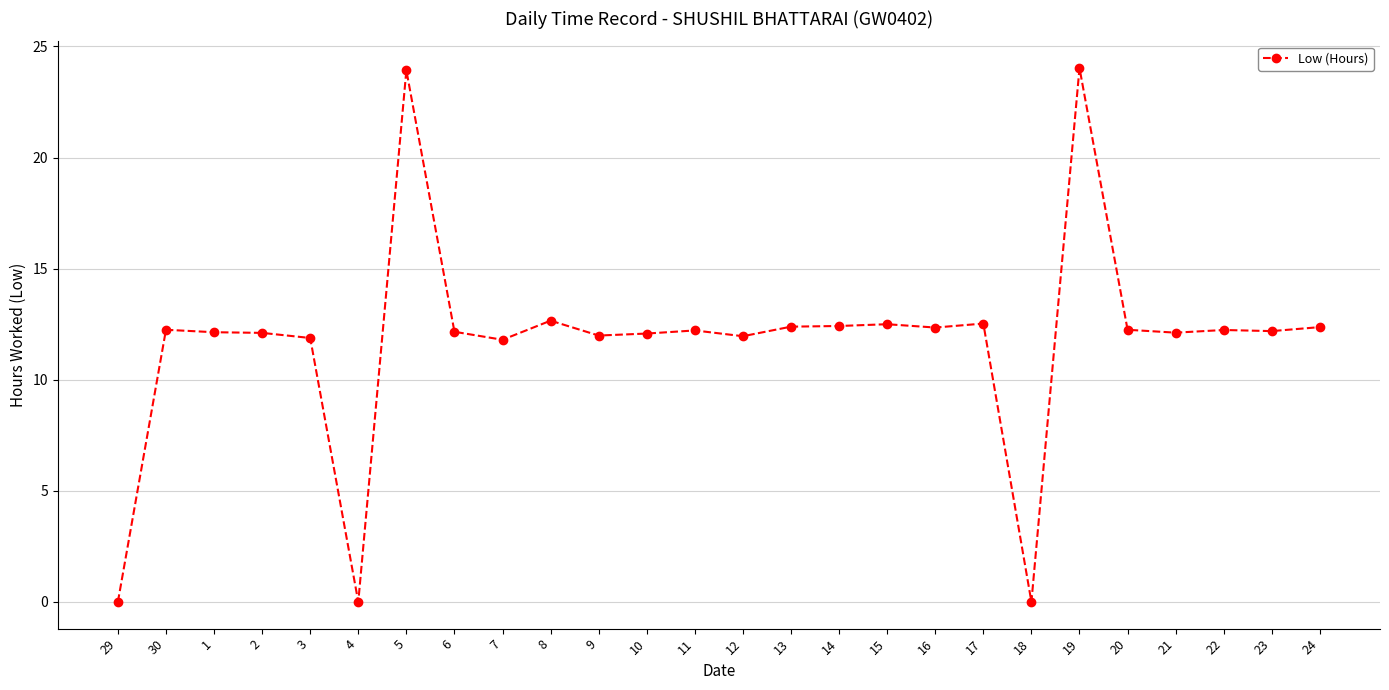

What is the difference between the maximum and minimum values?

24.0